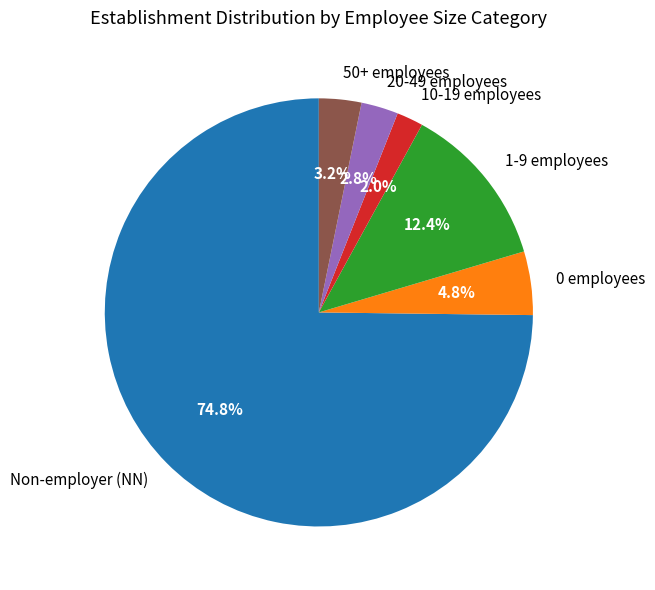

Combined, do 50+ employees and 0 employees account for over 50%?

No